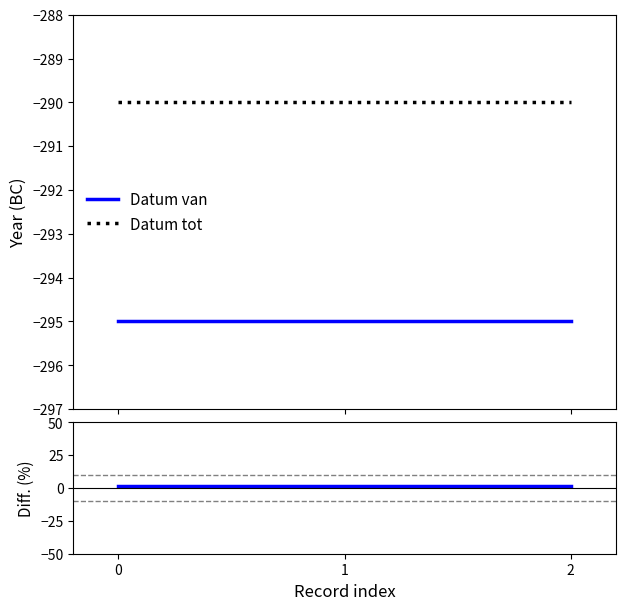

Which series has the largest total across all categories?

Diff. (%)